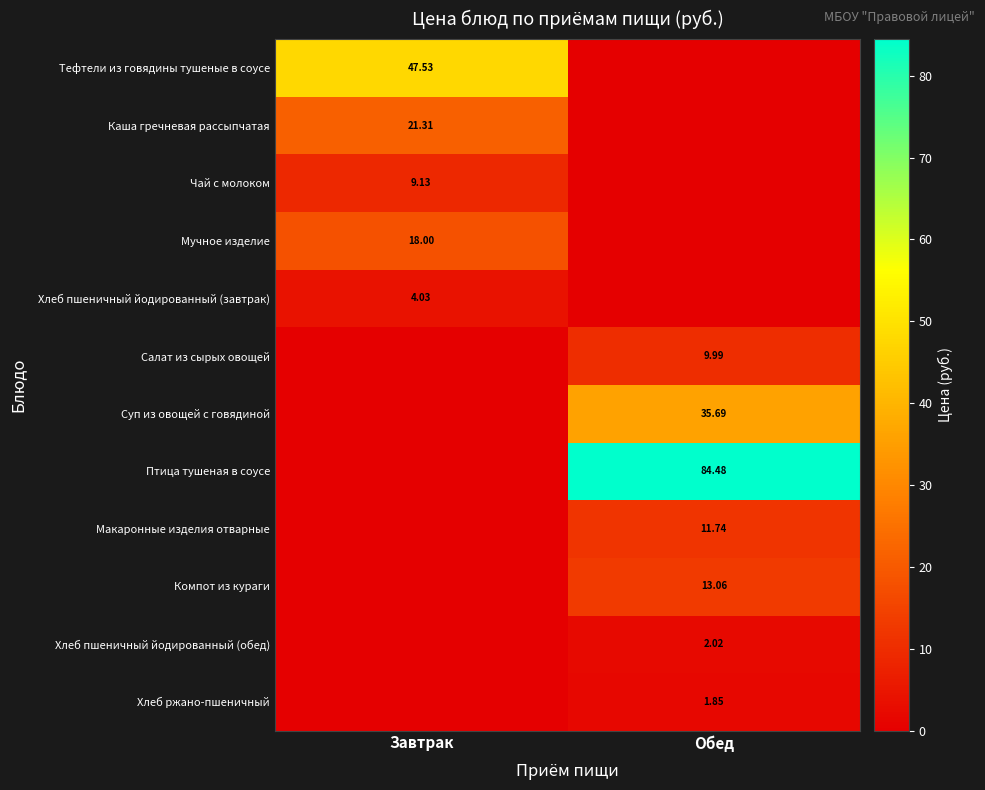

Which category has the lowest value across all series?

Обед